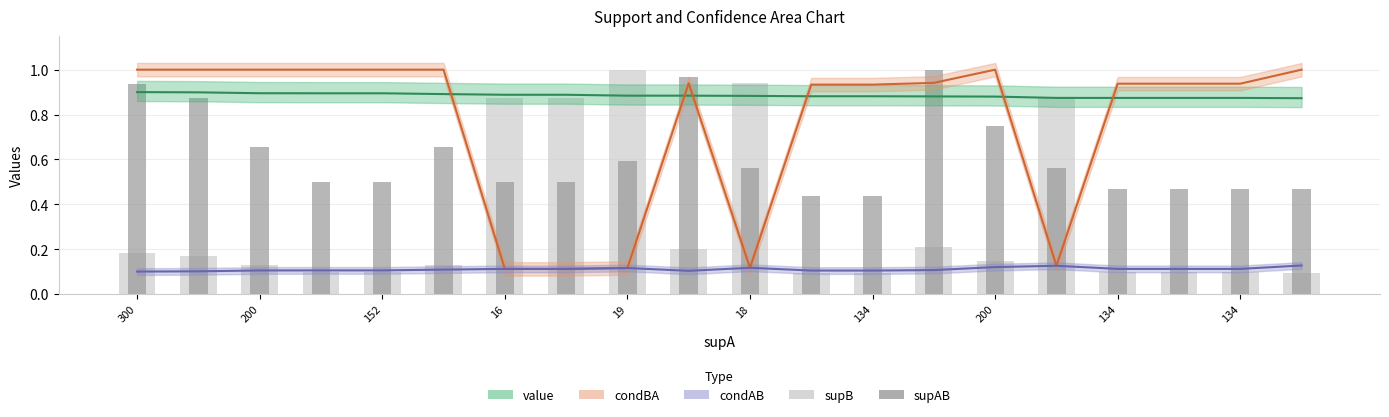

Is the value of supB at 13 greater than the value of supAB at 18?

No